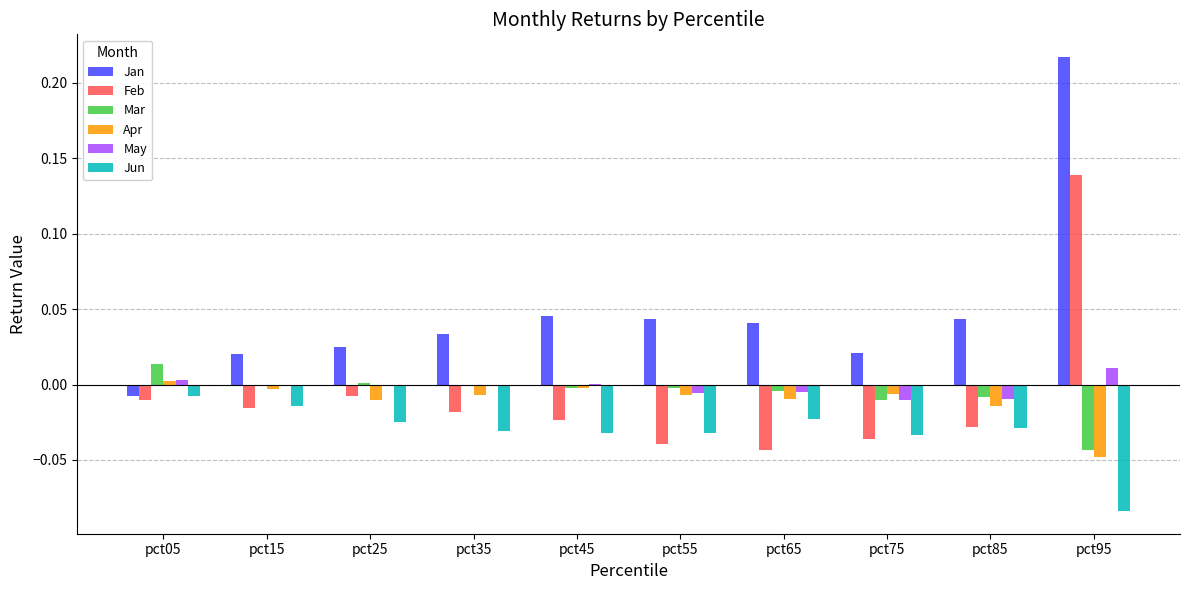

At which category does the chart reach its peak across all series?

pct95